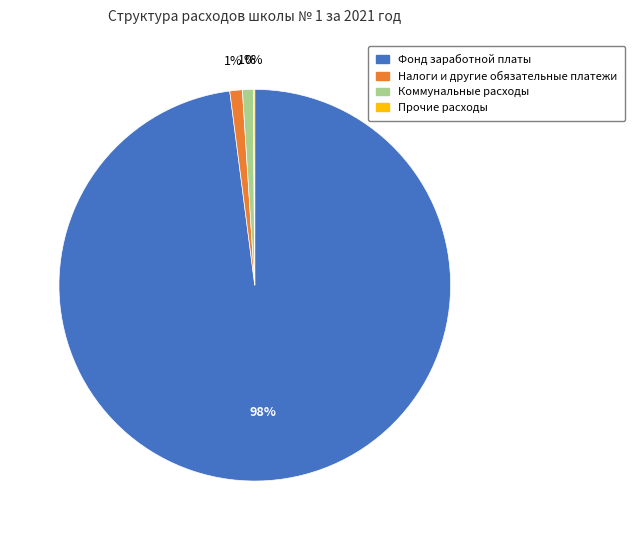

Is there any slice that represents more than half of the pie?

Yes